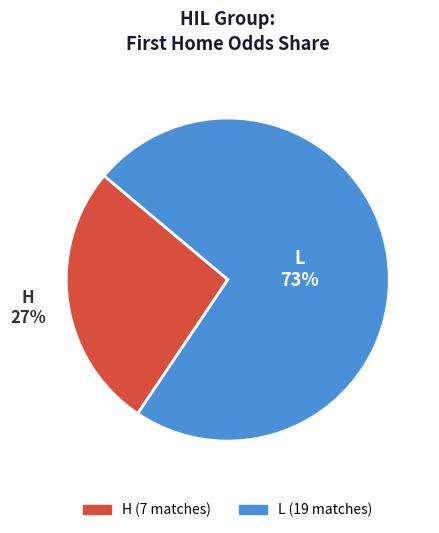

To the nearest percent, what is the average slice percentage?

50%